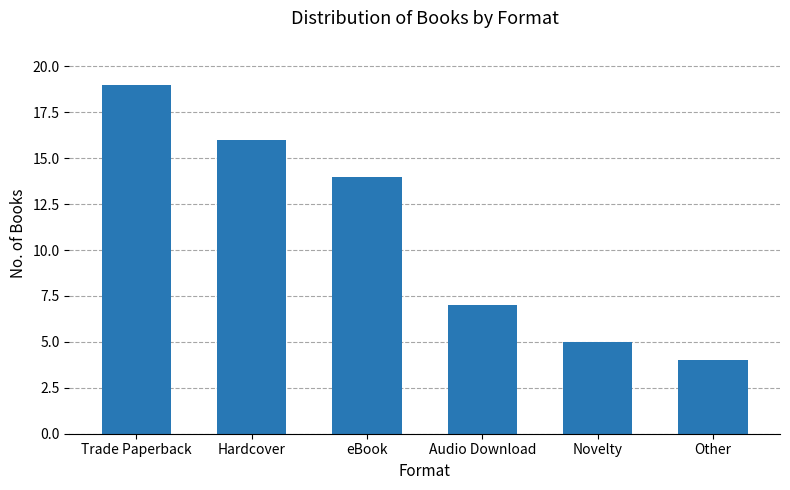

How many data points does each series have?

6